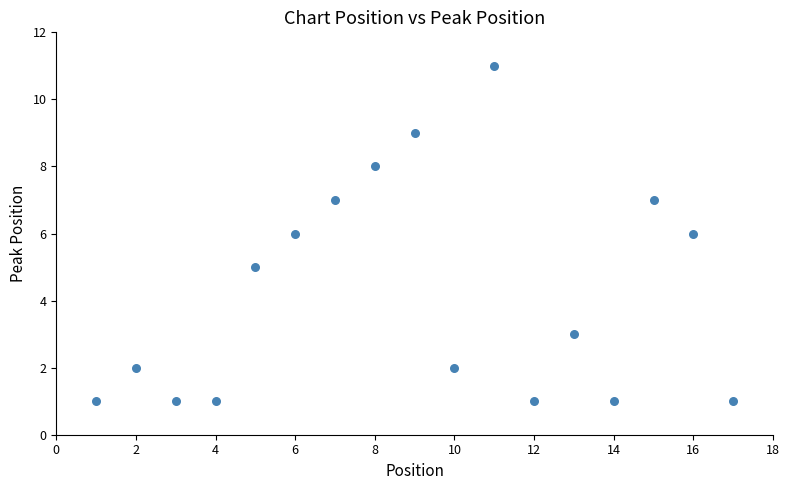

What is the range of Y values (max minus min)?

10